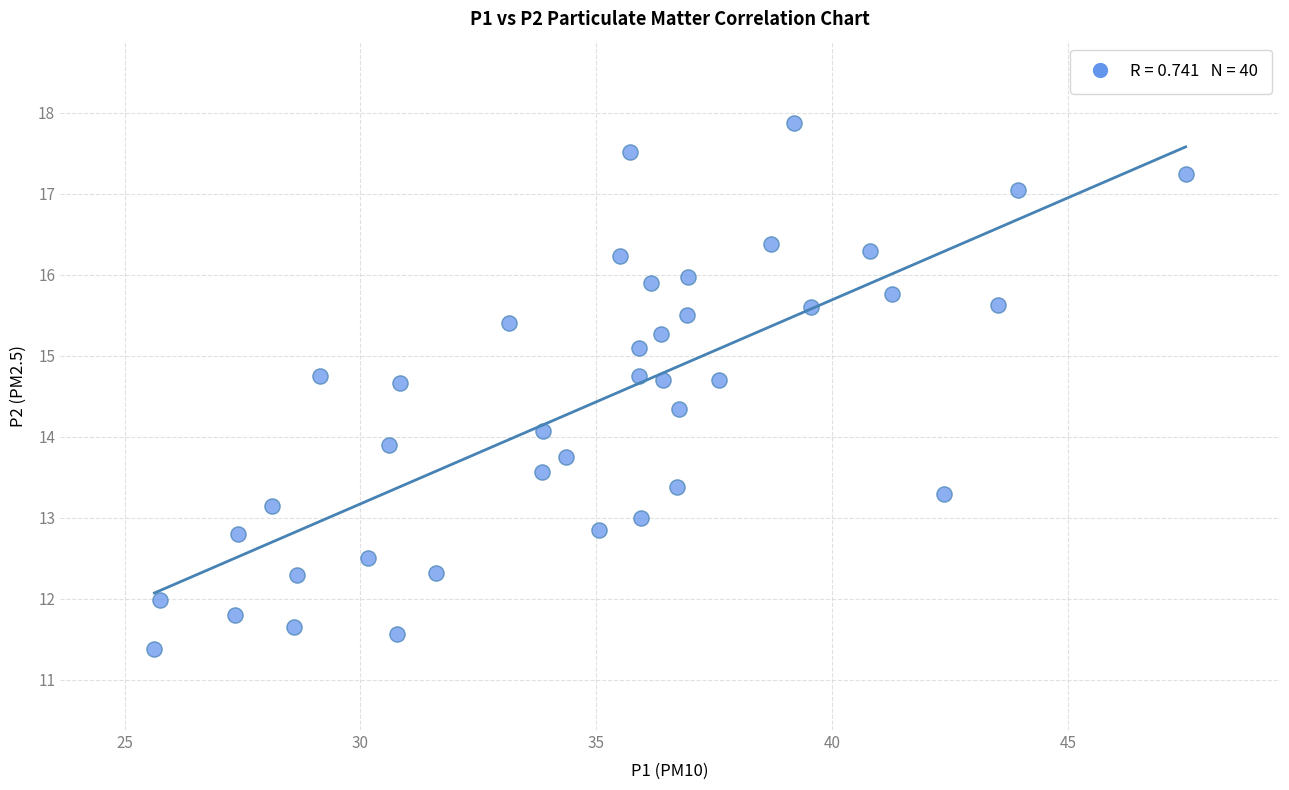

What is the range of X values (max minus min)?

21.9